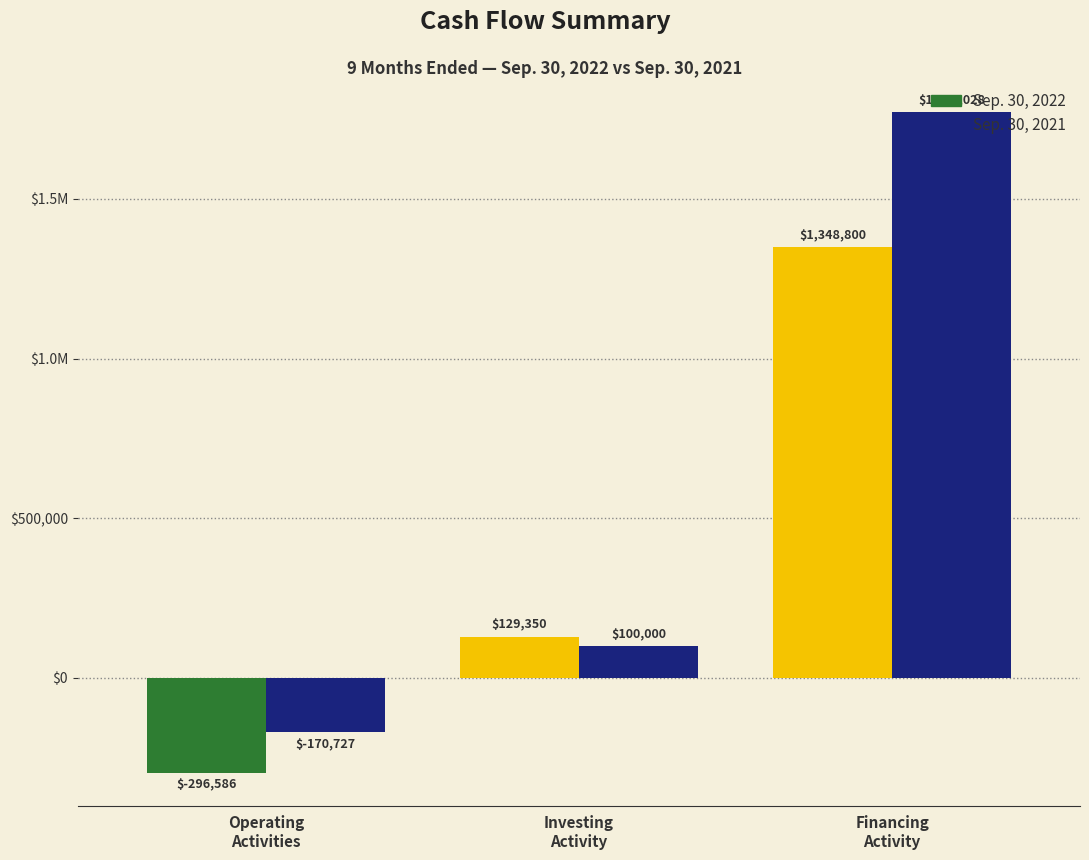

What are all the series names shown in the legend?

Sep. 30, 2022, Sep. 30, 2021